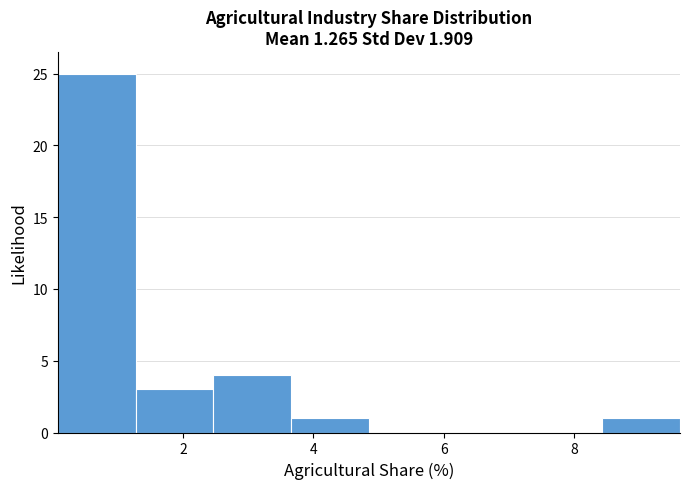

Over which range of the x-axis is the bar tallest?

0.0 to 1.2